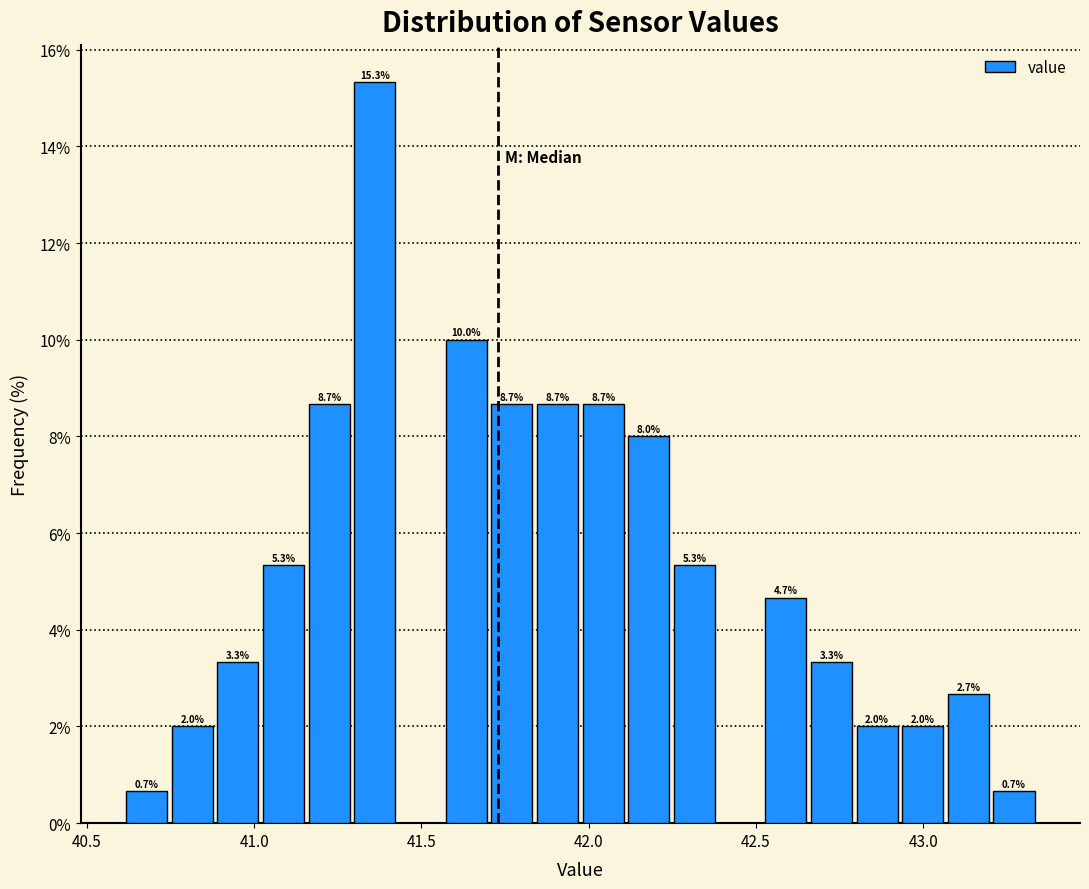

Around what value on the x-axis is the tallest bar? Give the approximate position of its centre, as read against the axis.

41.35